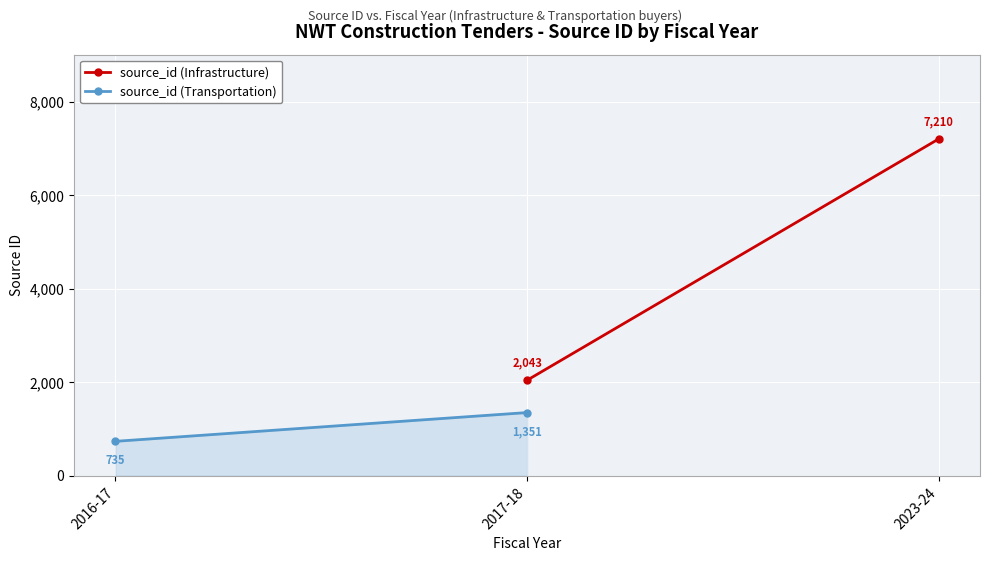

Which label corresponds to the smallest value in the chart?

2016-17